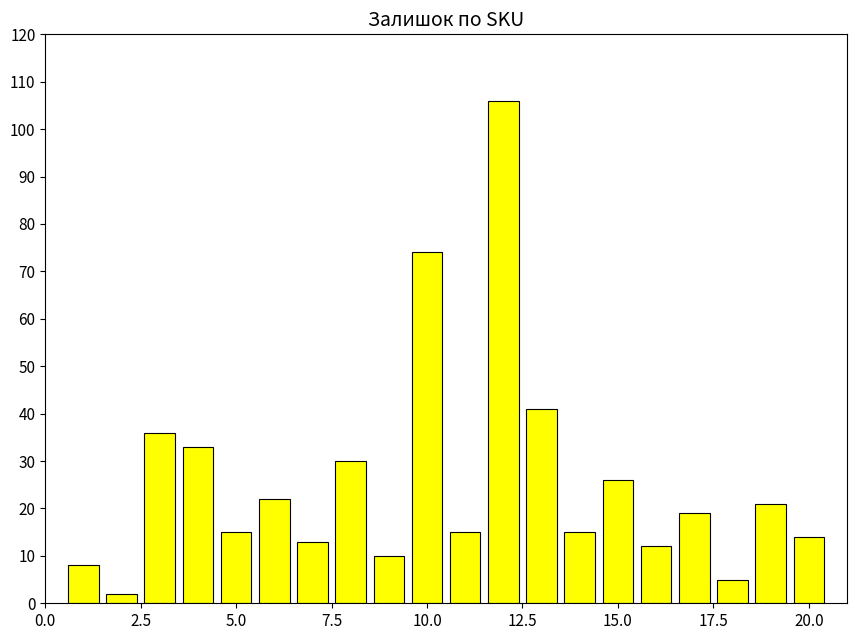

What is the maximum value shown in the chart?

106